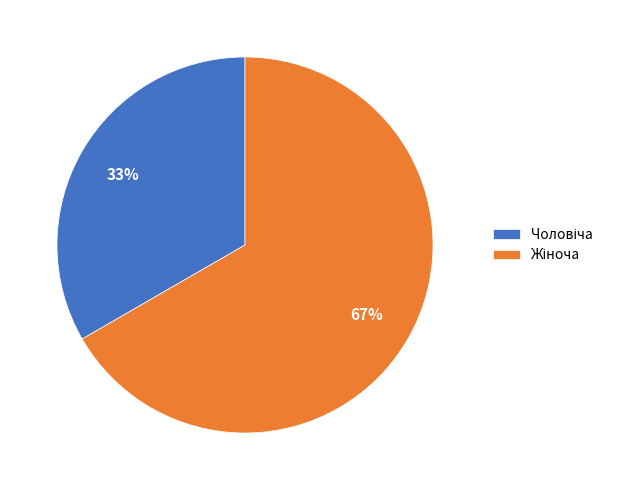

To the nearest percent, what is the average slice percentage?

50%